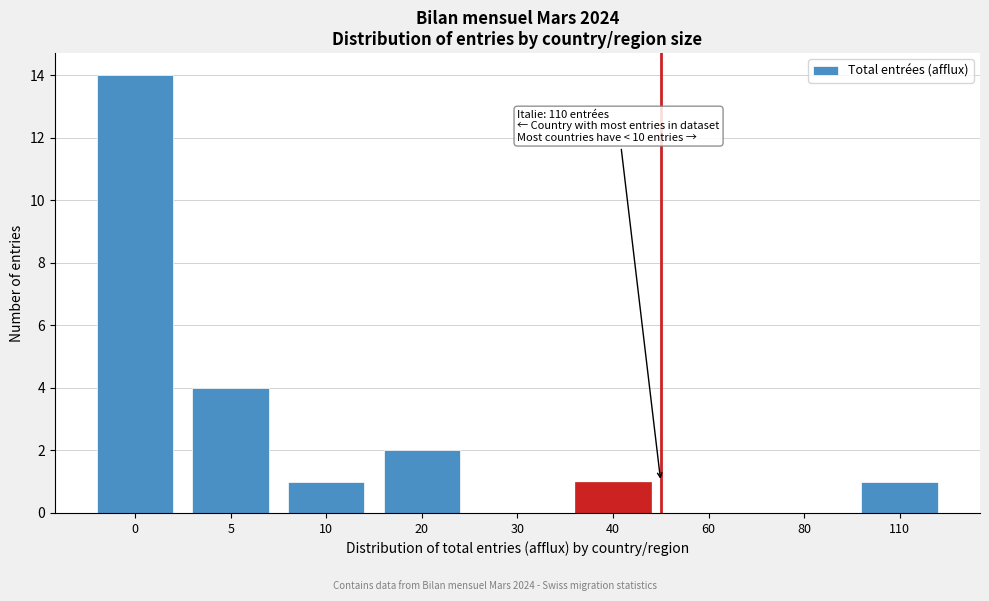

Reading left to right, what are all the values shown in this chart?

0=14	5=4	10=1	20=2	30=0	40=1	60=0	80=0	110=1